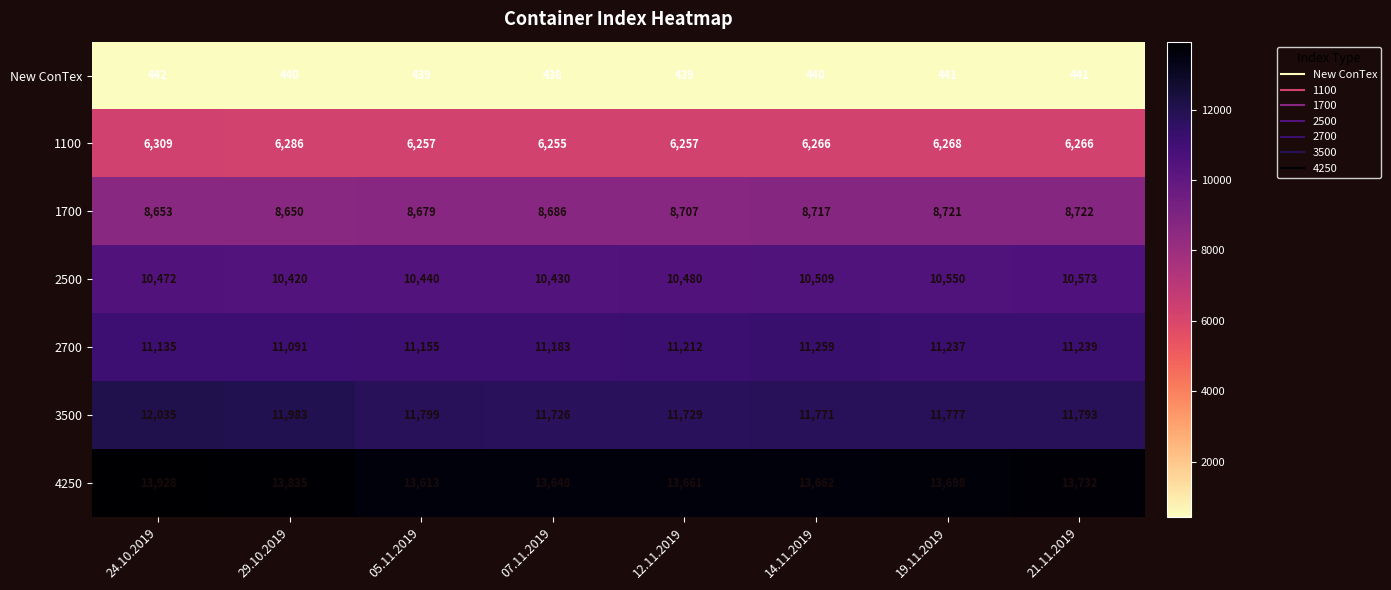

What is the difference between the highest and lowest values at 12.11.2019?

13222